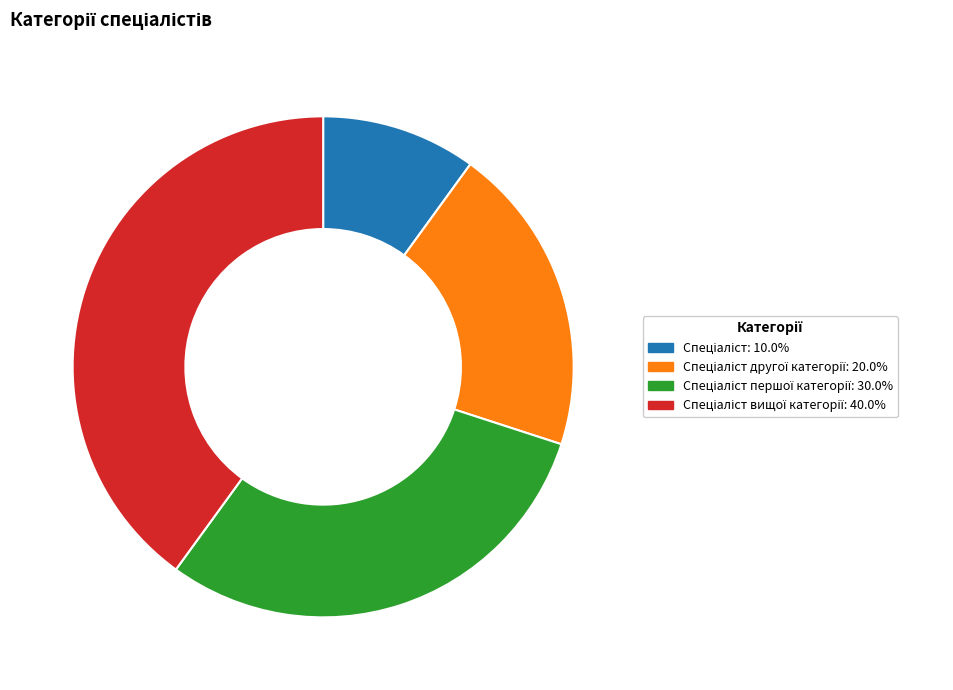

Is there any slice that represents more than half of the pie?

No